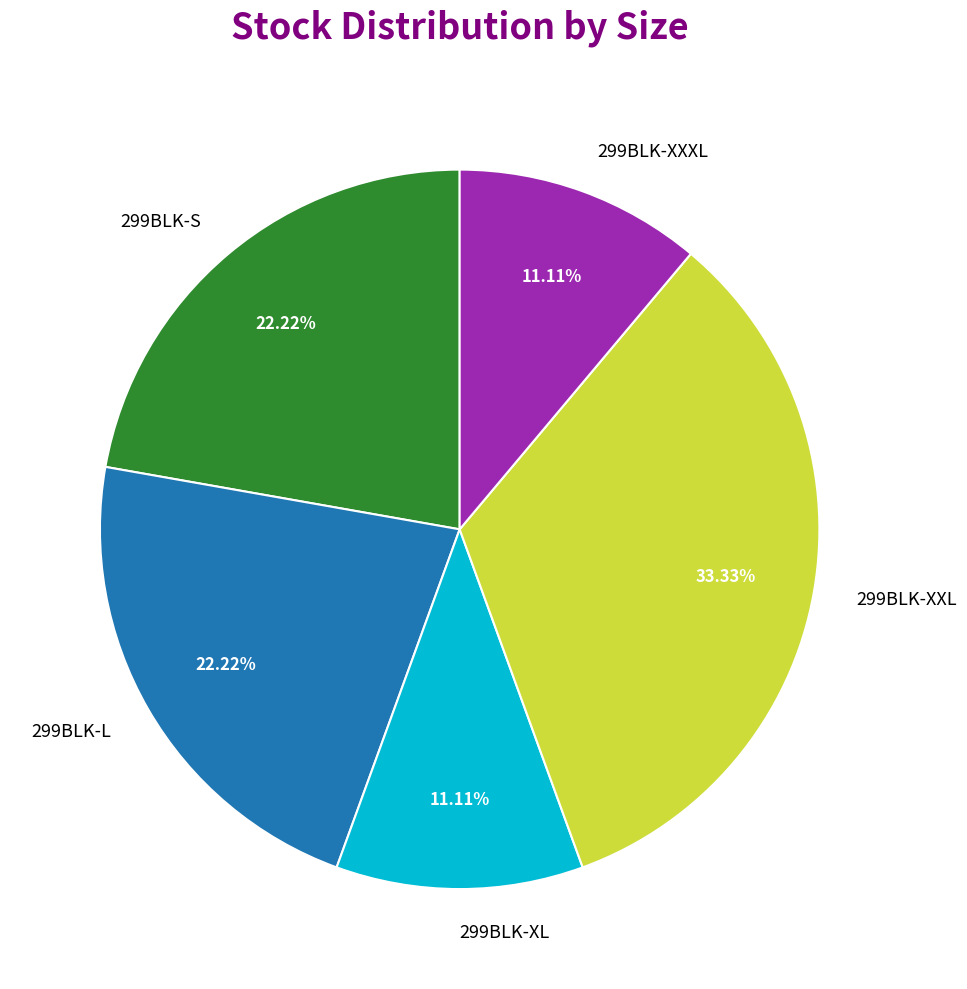

To the nearest percent, what is the average slice percentage?

20%